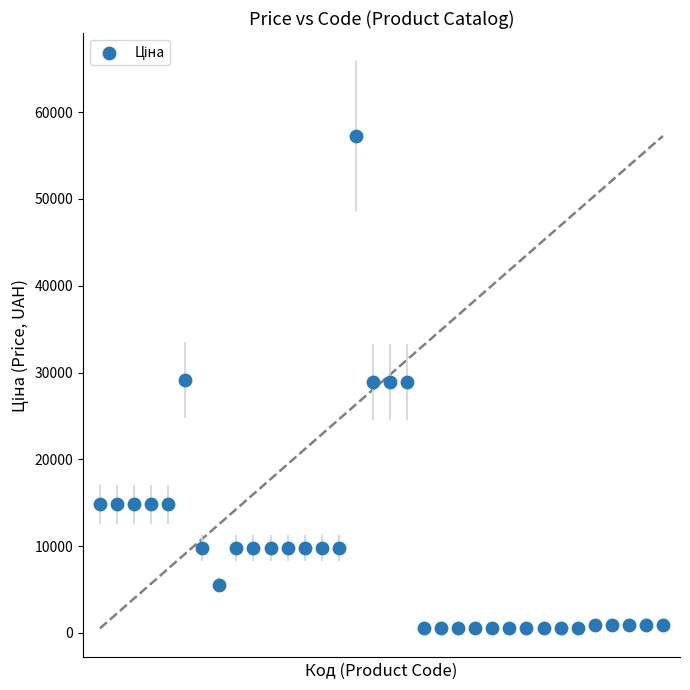

What is the range of Y values (max minus min)?

56729.8